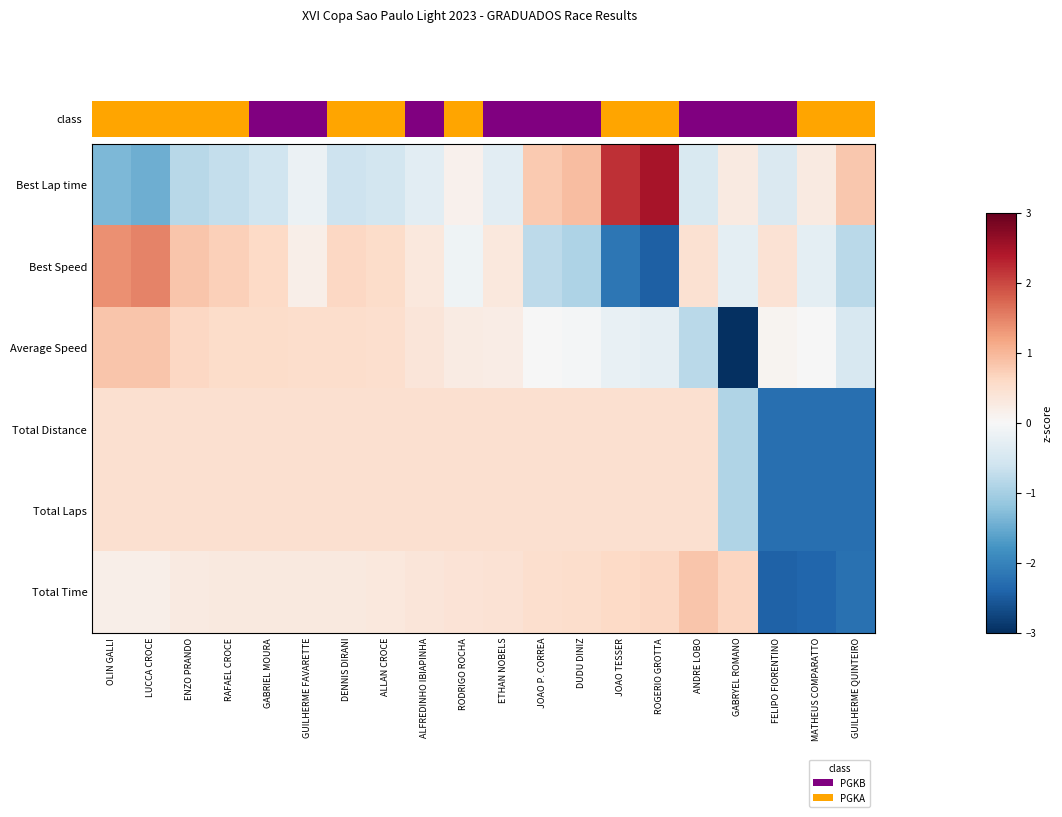

Reading left to right, extract all data points from this chart.

Best Lap time: OLIN GALLI=-1.3	LUCCA CROCE=-1.5	ENZO PRANDO=-0.8	RAFAEL CROCE=-0.7	GABRIEL MOURA=-0.6	GUILHERME FAVARETTE=-0.2	DENNIS DIRANI=-0.6	ALLAN CROCE=-0.6	ALFREDINHO IBIAPINHA=-0.3	RODRIGO ROCHA=0.1	ETHAN NOBELS=-0.3	JOAO P. CORREA=0.8	DUDU DINIZ=0.9	JOAO TESSER=2.2	ROGERIO GROTTA=2.5	ANDRE LOBO=-0.5	GABRYEL ROMANO=0.3	FELIPO FIORENTINO=-0.4	MATHEUS COMPARATTO=0.3	GUILHERME QUINTEIRO=0.8
Best Speed: OLIN GALLI=1.4	LUCCA CROCE=1.5	ENZO PRANDO=0.8	RAFAEL CROCE=0.7	GABRIEL MOURA=0.6	GUILHERME FAVARETTE=0.2	DENNIS DIRANI=0.6	ALLAN CROCE=0.6	ALFREDINHO IBIAPINHA=0.3	RODRIGO ROCHA=-0.1	ETHAN NOBELS=0.3	JOAO P. CORREA=-0.8	DUDU DINIZ=-0.9	JOAO TESSER=-2.2	ROGERIO GROTTA=-2.5	ANDRE LOBO=0.5	GABRYEL ROMANO=-0.3	FELIPO FIORENTINO=0.4	MATHEUS COMPARATTO=-0.3	GUILHERME QUINTEIRO=-0.8
Average Speed: OLIN GALLI=0.8	LUCCA CROCE=0.8	ENZO PRANDO=0.6	RAFAEL CROCE=0.6	GABRIEL MOURA=0.5	GUILHERME FAVARETTE=0.5	DENNIS DIRANI=0.5	ALLAN CROCE=0.5	ALFREDINHO IBIAPINHA=0.4	RODRIGO ROCHA=0.2	ETHAN NOBELS=0.2	JOAO P. CORREA=-0.0	DUDU DINIZ=-0.1	JOAO TESSER=-0.2	ROGERIO GROTTA=-0.3	ANDRE LOBO=-0.8	GABRYEL ROMANO=-3.9	FELIPO FIORENTINO=0.1	MATHEUS COMPARATTO=-0.0	GUILHERME QUINTEIRO=-0.5
Total Distance: OLIN GALLI=0.5	LUCCA CROCE=0.5	ENZO PRANDO=0.5	RAFAEL CROCE=0.5	GABRIEL MOURA=0.5	GUILHERME FAVARETTE=0.5	DENNIS DIRANI=0.5	ALLAN CROCE=0.5	ALFREDINHO IBIAPINHA=0.5	RODRIGO ROCHA=0.5	ETHAN NOBELS=0.5	JOAO P. CORREA=0.5	DUDU DINIZ=0.5	JOAO TESSER=0.5	ROGERIO GROTTA=0.5	ANDRE LOBO=0.5	GABRYEL ROMANO=-0.9	FELIPO FIORENTINO=-2.3	MATHEUS COMPARATTO=-2.3	GUILHERME QUINTEIRO=-2.3
Total Laps: OLIN GALLI=0.5	LUCCA CROCE=0.5	ENZO PRANDO=0.5	RAFAEL CROCE=0.5	GABRIEL MOURA=0.5	GUILHERME FAVARETTE=0.5	DENNIS DIRANI=0.5	ALLAN CROCE=0.5	ALFREDINHO IBIAPINHA=0.5	RODRIGO ROCHA=0.5	ETHAN NOBELS=0.5	JOAO P. CORREA=0.5	DUDU DINIZ=0.5	JOAO TESSER=0.5	ROGERIO GROTTA=0.5	ANDRE LOBO=0.5	GABRYEL ROMANO=-0.9	FELIPO FIORENTINO=-2.3	MATHEUS COMPARATTO=-2.3	GUILHERME QUINTEIRO=-2.3
Total Time: OLIN GALLI=0.2	LUCCA CROCE=0.2	ENZO PRANDO=0.3	RAFAEL CROCE=0.3	GABRIEL MOURA=0.3	GUILHERME FAVARETTE=0.3	DENNIS DIRANI=0.3	ALLAN CROCE=0.3	ALFREDINHO IBIAPINHA=0.4	RODRIGO ROCHA=0.4	ETHAN NOBELS=0.4	JOAO P. CORREA=0.5	DUDU DINIZ=0.5	JOAO TESSER=0.6	ROGERIO GROTTA=0.6	ANDRE LOBO=0.8	GABRYEL ROMANO=0.6	FELIPO FIORENTINO=-2.4	MATHEUS COMPARATTO=-2.4	GUILHERME QUINTEIRO=-2.2